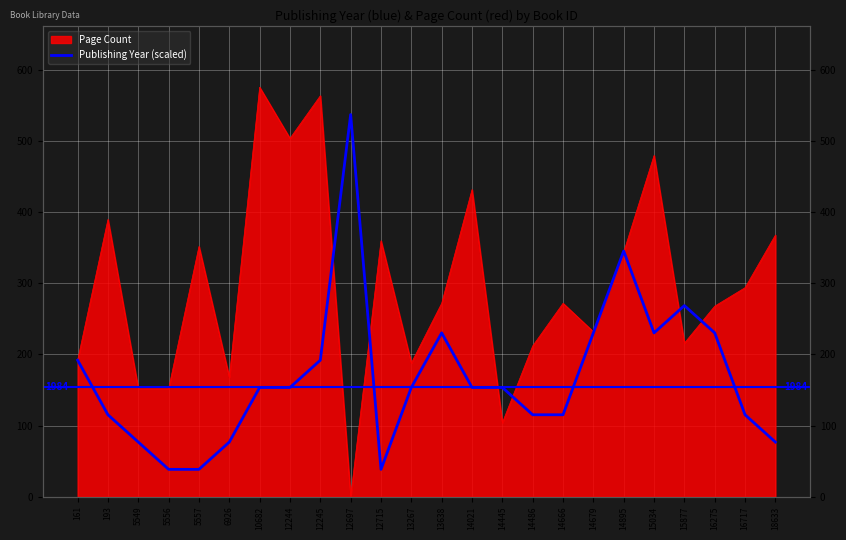

What is the ratio of the value at 14895 to the value at 18633?

4.5